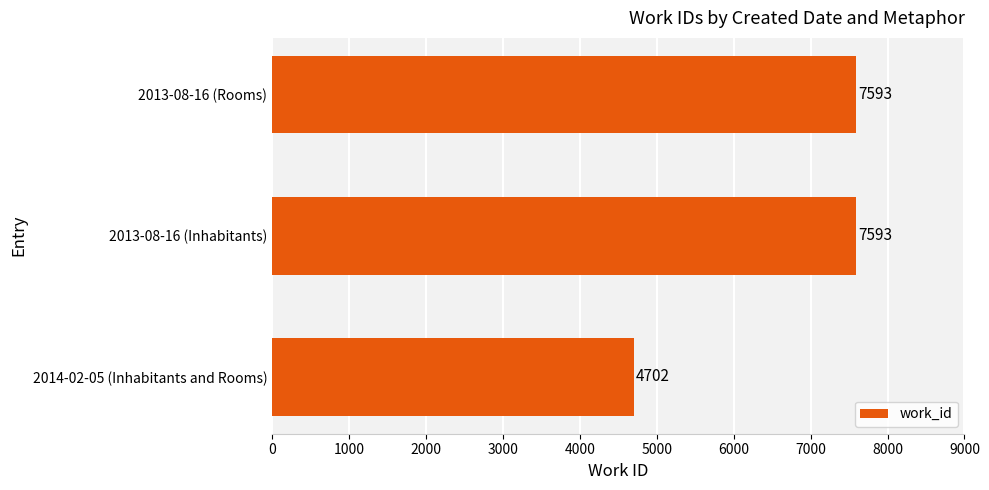

What is the maximum value shown in the chart?

7593